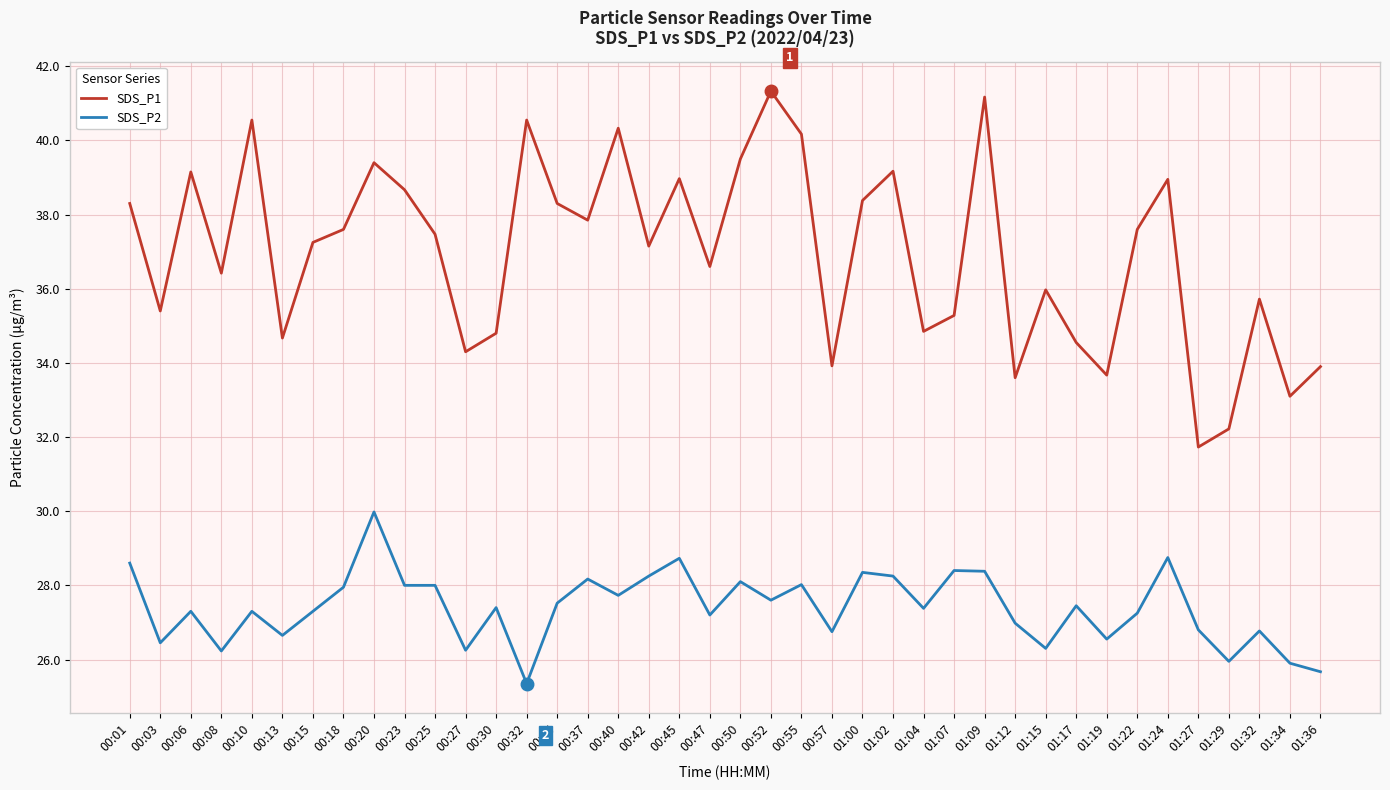

How many lines are shown in the chart?

2